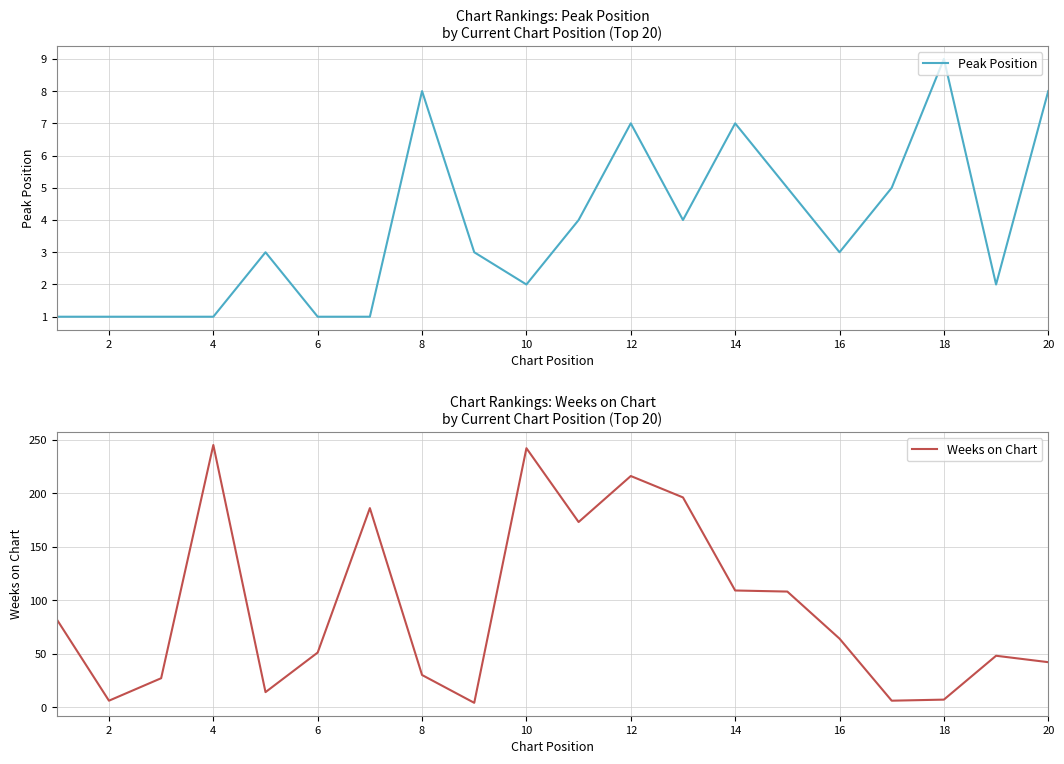

After their last crossing, which series has the higher values: Weeks on Chart or Peak Position?

Weeks on Chart